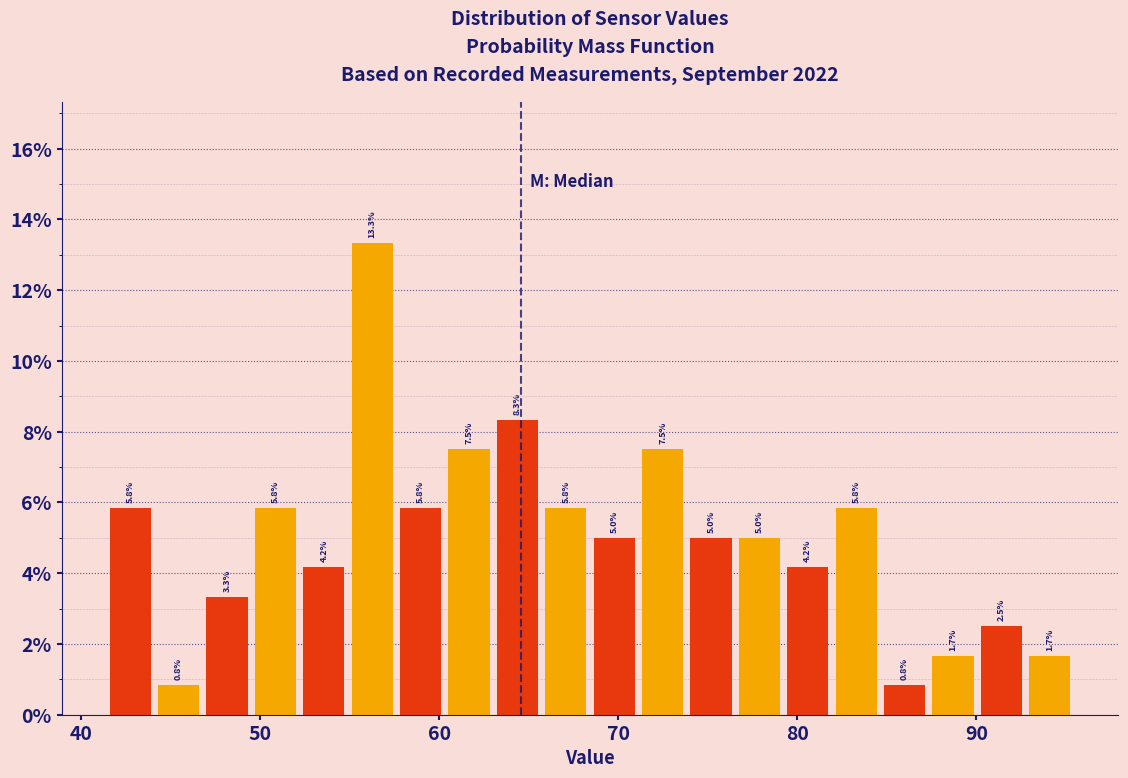

Read against the x-axis, roughly where is the centre of the tallest bar?

56